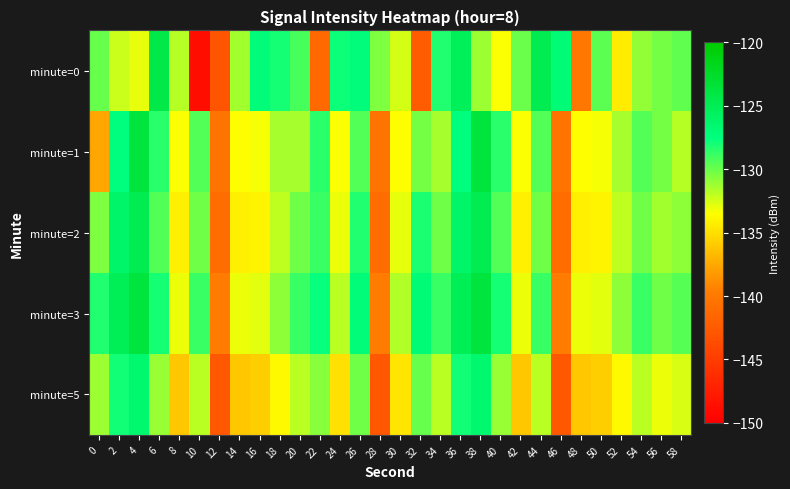

Reading left to right, transcribe all the data shown in this chart.

minute=0: 0=-129.9	2=-132.3	4=-132.9	6=-124.4	8=-131.8	10=-148.8	12=-142.9	14=-131.4	16=-127.1	18=-128.1	20=-129.3	22=-141.2	24=-127.9	26=-127.2	28=-130.5	30=-132.5	32=-142.4	34=-128.3	36=-125.3	38=-131.2	40=-133.4	42=-130.0	44=-124.8	46=-126.9	48=-140.3	50=-129.6	52=-134.3	54=-131.0	56=-130.3	58=-129.8
minute=1: 0=-137.7	2=-127.4	4=-123.7	6=-128.5	8=-133.4	10=-129.4	12=-140.5	14=-133.5	16=-133.2	18=-131.5	20=-131.5	22=-128.5	24=-133.4	26=-129.4	28=-140.5	30=-133.5	32=-130.2	34=-131.5	36=-127.4	38=-123.7	40=-128.5	42=-133.4	44=-129.4	46=-140.5	48=-133.5	50=-133.2	52=-131.5	54=-129.4	56=-130.3	58=-131.8
minute=2: 0=-130.5	2=-126.2	4=-124.9	6=-129.4	8=-134.2	10=-130.1	12=-141.0	14=-134.2	16=-134.0	18=-132.0	20=-130.1	22=-128.9	24=-133.1	26=-128.3	28=-141.0	30=-132.9	32=-128.2	34=-130.1	36=-126.2	38=-124.9	40=-129.4	42=-134.2	44=-130.1	46=-141.0	48=-134.2	50=-134.0	52=-132.0	54=-130.1	56=-131.3	58=-130.8
minute=3: 0=-128.3	2=-125.1	4=-123.7	6=-128.0	8=-133.1	10=-128.9	12=-139.8	14=-133.1	16=-132.8	18=-130.8	20=-128.9	22=-127.7	24=-131.9	26=-127.1	28=-139.8	30=-131.7	32=-127.0	34=-128.9	36=-125.1	38=-123.7	40=-128.0	42=-133.1	44=-128.9	46=-139.8	48=-133.1	50=-132.8	52=-130.8	54=-128.9	56=-130.1	58=-129.6
minute=5: 0=-131.2	2=-127.9	4=-126.5	6=-131.1	8=-136.1	10=-131.9	12=-142.7	14=-136.1	16=-135.8	18=-133.8	20=-131.9	22=-130.7	24=-134.9	26=-130.1	28=-142.7	30=-134.7	32=-129.9	34=-131.9	36=-127.9	38=-126.5	40=-131.1	42=-136.1	44=-131.9	46=-142.7	48=-136.1	50=-135.8	52=-133.8	54=-131.9	56=-133.1	58=-132.6